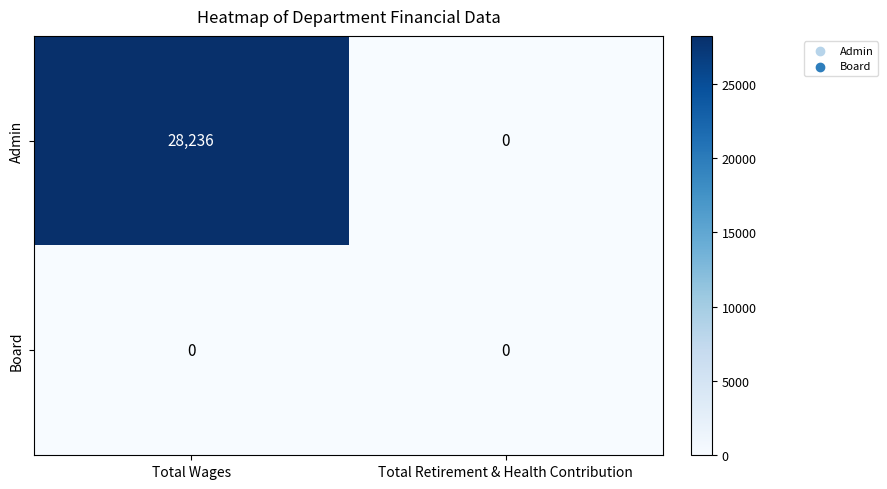

List the series in order of their overall mean, lowest first.

Board, Admin